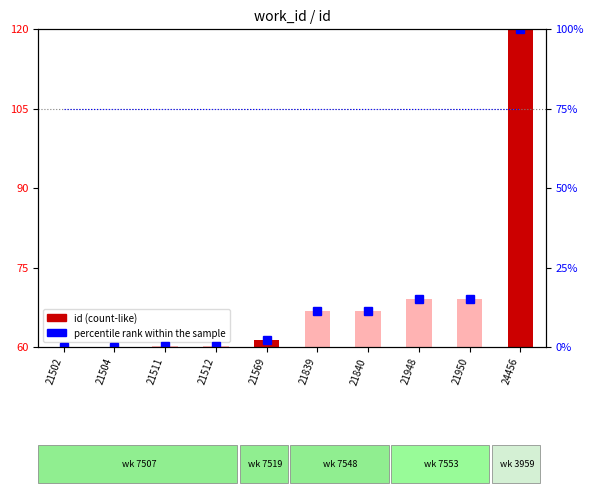

What is the value of the percentile rank within the sample bar at the 5th from the left?

2.3